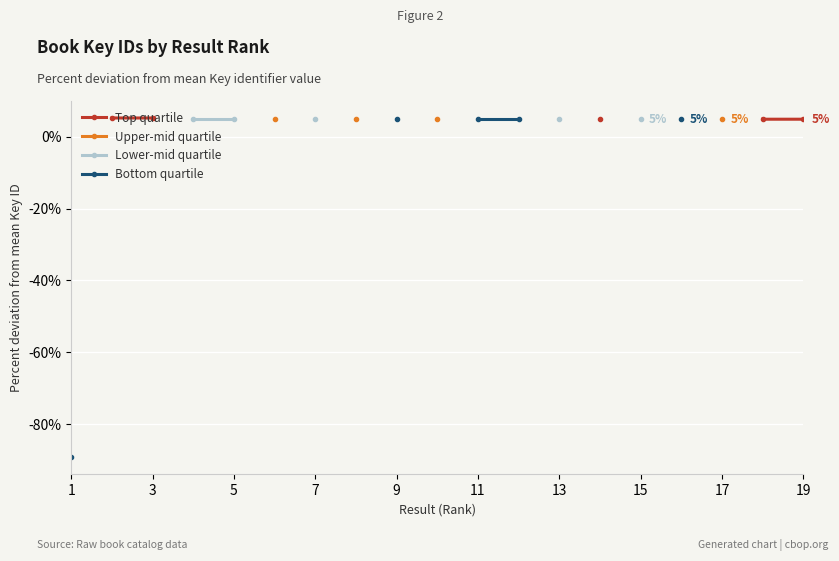

Which series has the largest range (max minus min)?

Bottom quartile